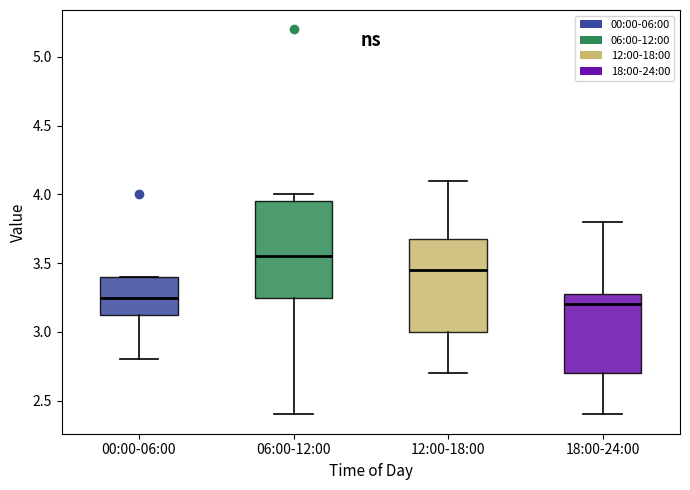

Reading left to right, transcribe this box plot: for each box, give where its median line is, the range the box spans, and where its two whiskers end, as read against the y-axis. The values are not printed on the chart, so give them approximately, as read against the axis.

00:00-06:00: median 3.25, box 3.15 to 3.40, whiskers 2.80 to 3.40
06:00-12:00: median 3.55, box 3.25 to 3.95, whiskers 2.40 to 4.00
12:00-18:00: median 3.45, box 3.00 to 3.70, whiskers 2.70 to 4.10
18:00-24:00: median 3.20, box 2.70 to 3.30, whiskers 2.40 to 3.80